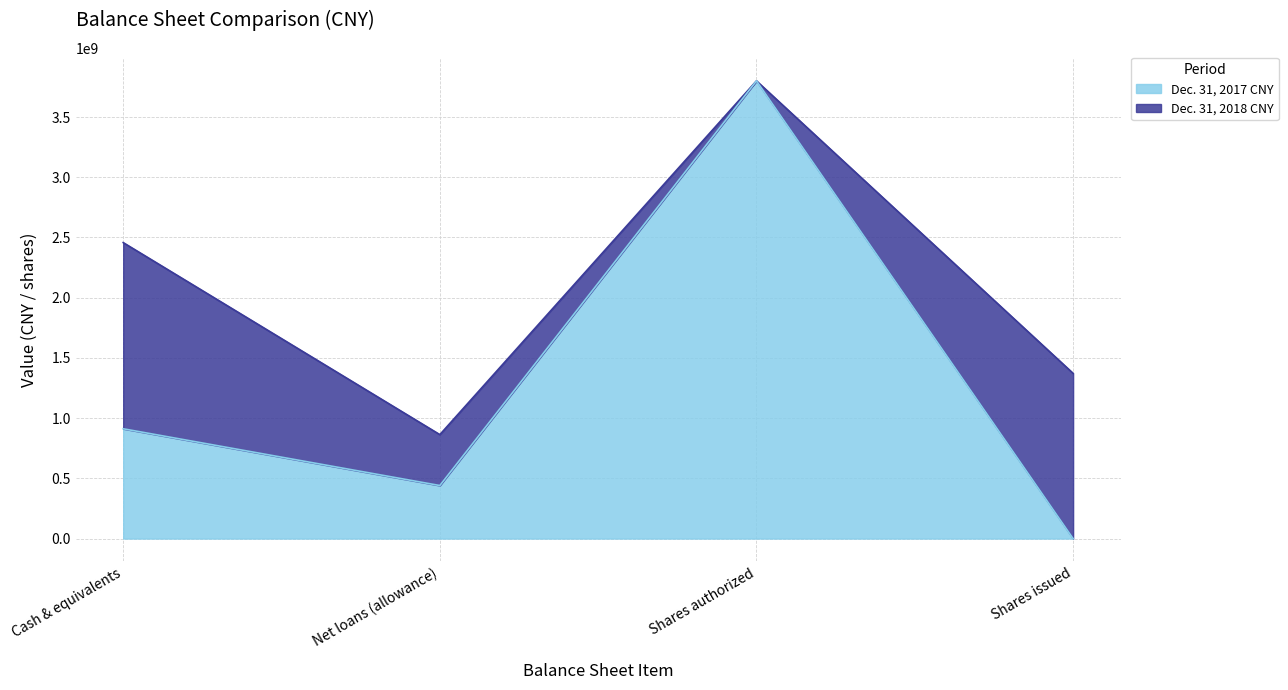

What is the label of the 2nd point from the right?

Shares authorized